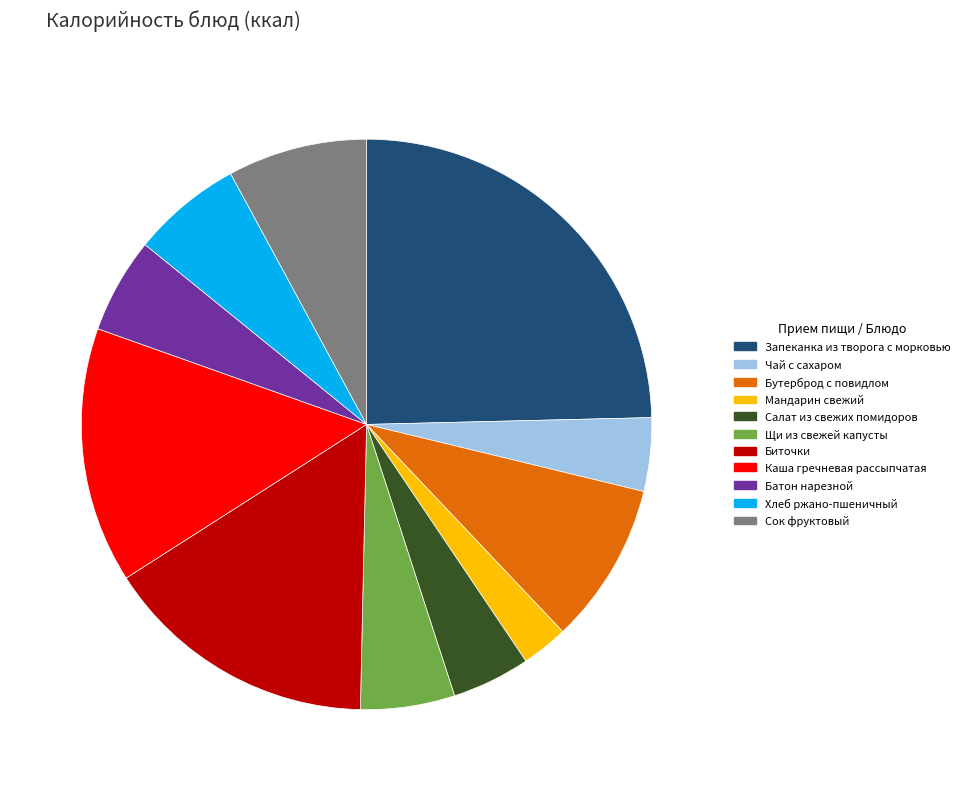

Is there a majority slice in this chart?

No